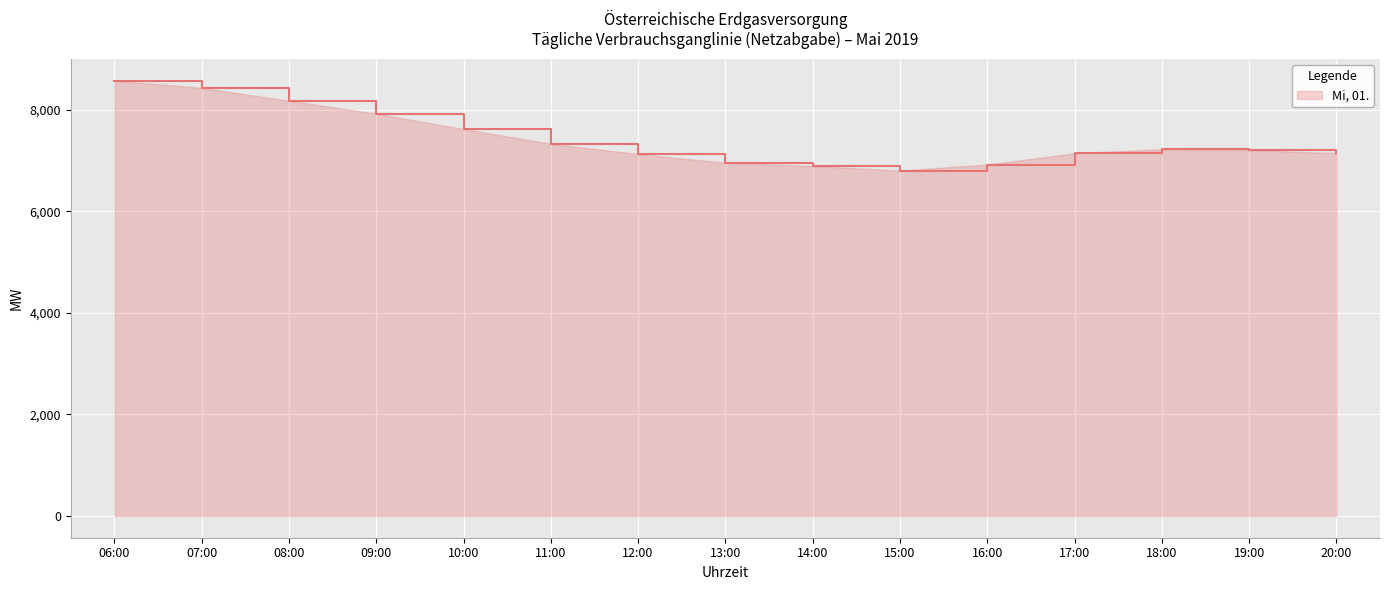

What is the sum of the values at 06:00 and 17:00?

15709.8